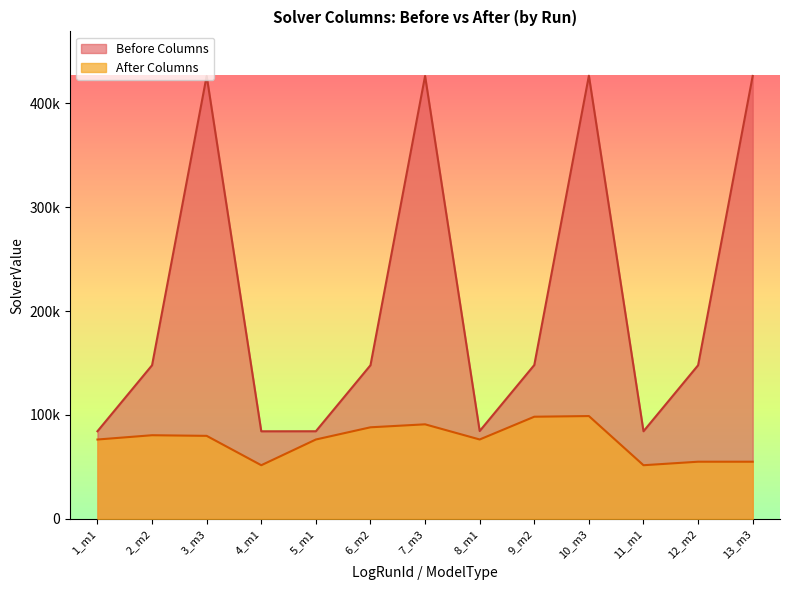

Between 2_m2 and 12_m2, which series saw the biggest shift?

After Columns